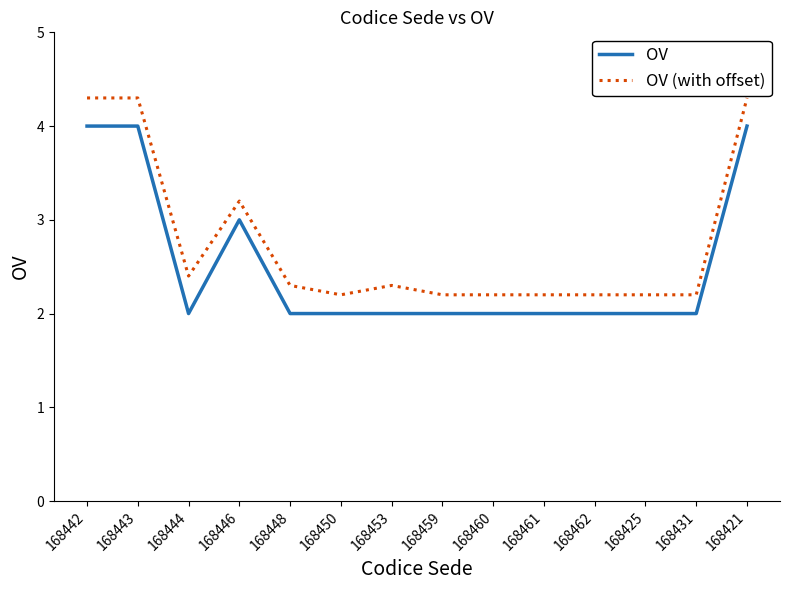

At how many categories does at least one series exceed 2?

14